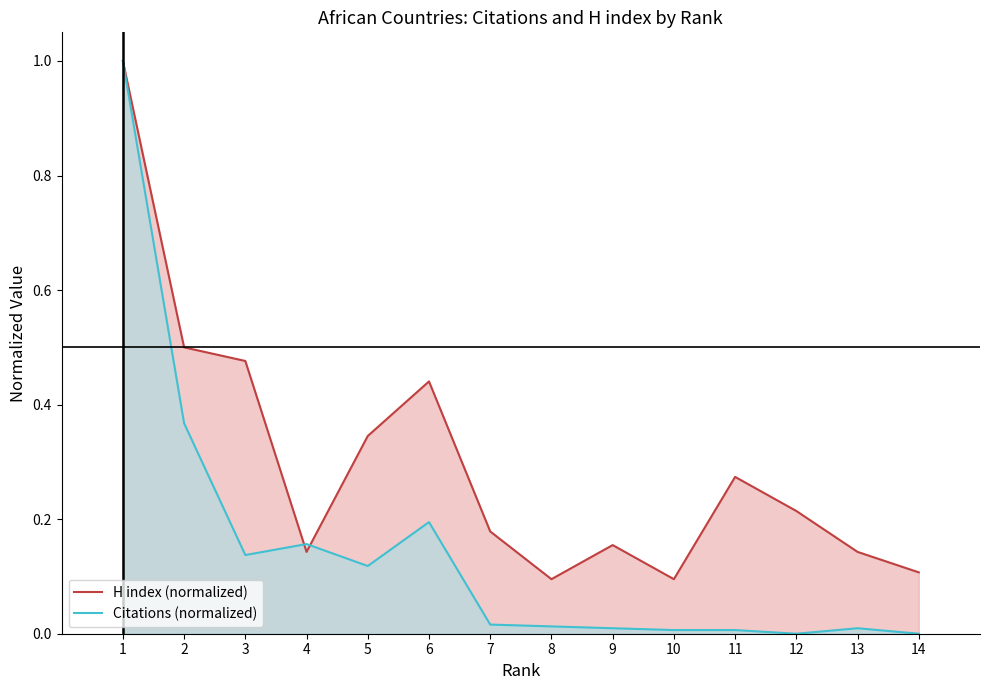

What is the maximum value for H index (normalized)?

1.0